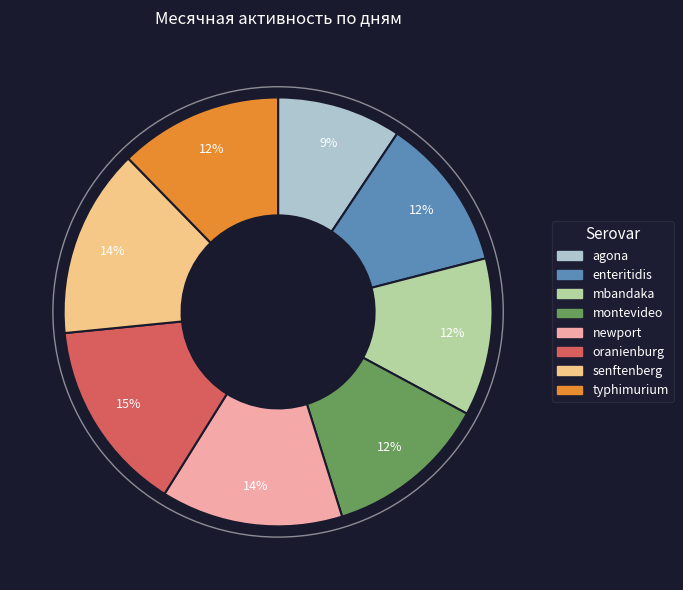

To the nearest percent, what percentage of the pie is newport?

14%